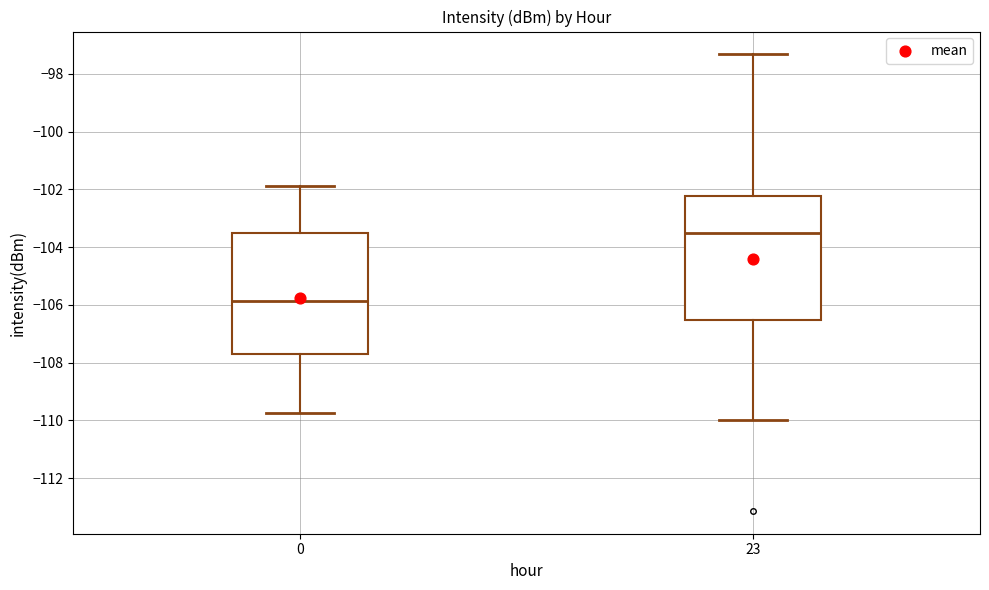

Which box's median line is the lowest?

0